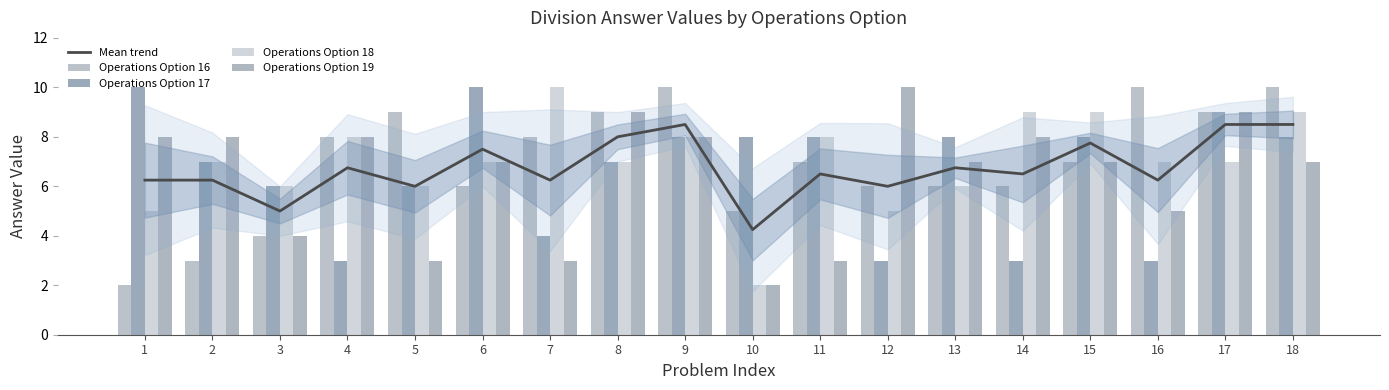

At 10, list the series in order from smallest to largest.

Operations Option 18, Operations Option 19, Mean trend, Operations Option 16, Operations Option 17